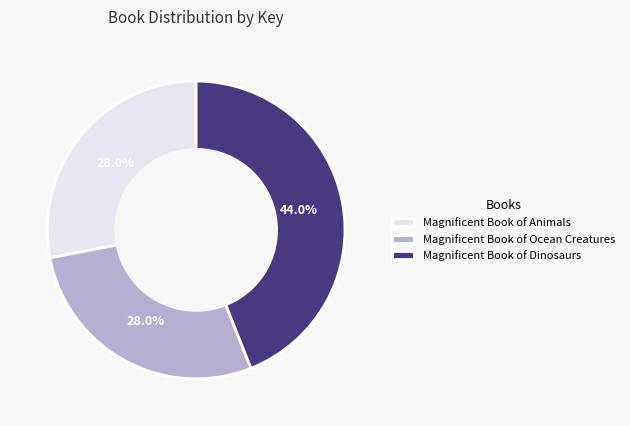

The Magnificent Book of Dinosaurs slice represents 36% of the pie. True or false?

False